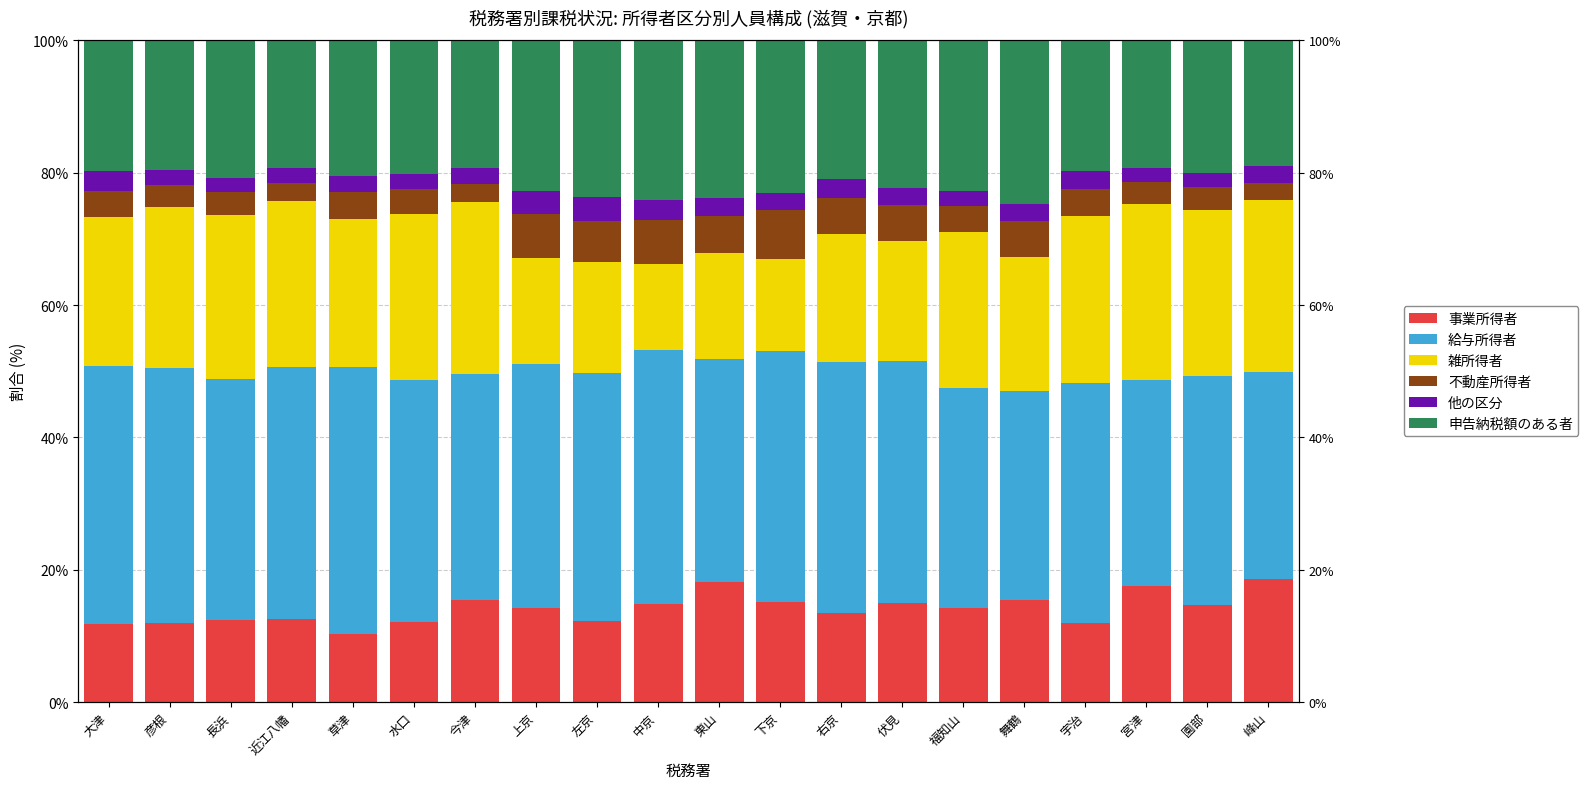

What is the label of the 20th bar from the right?

大津